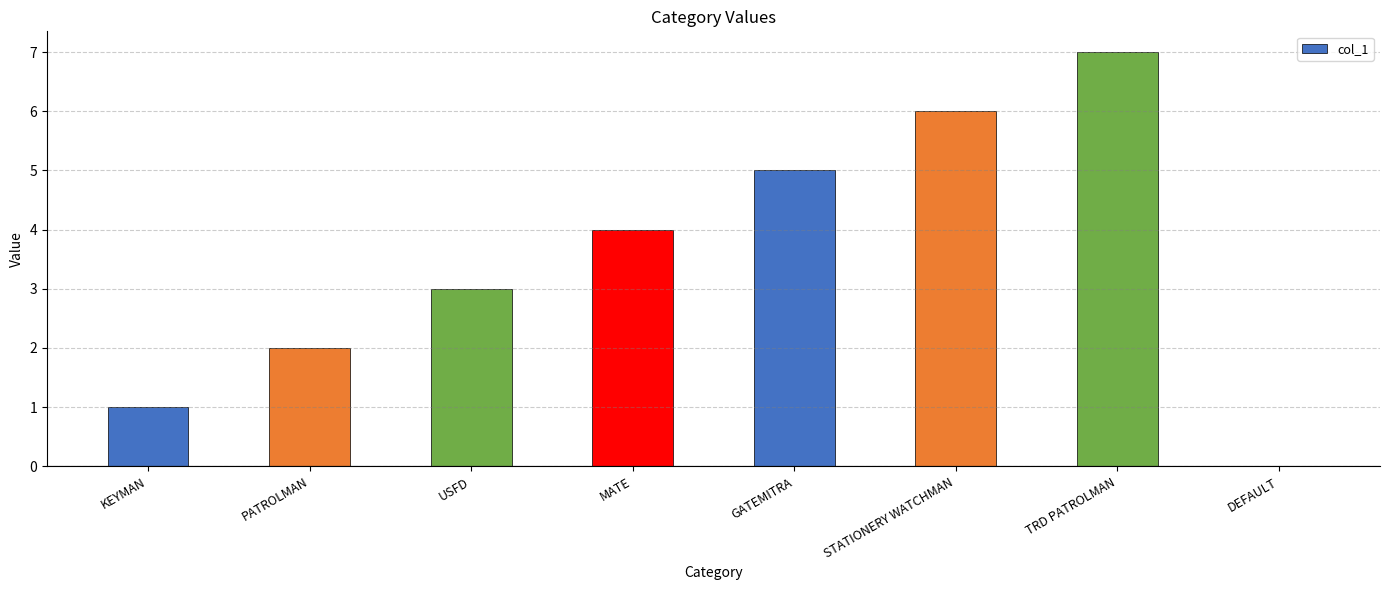

Approximately how many times larger is the value at TRD PATROLMAN compared to KEYMAN?

7.0